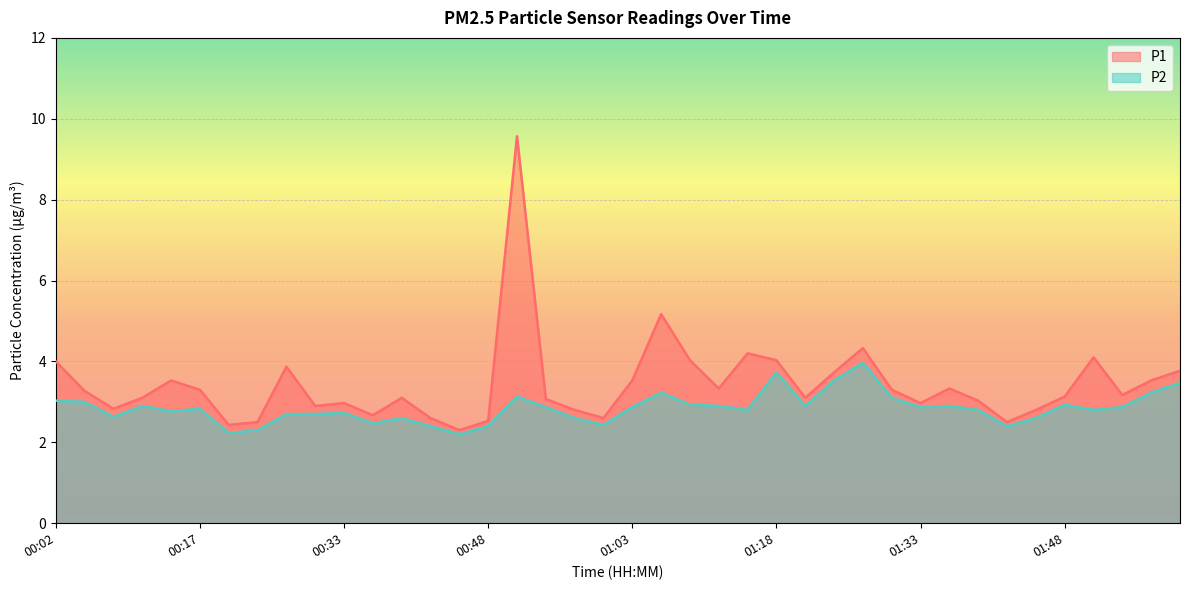

What is the label of the 14th point from the left?

00:42